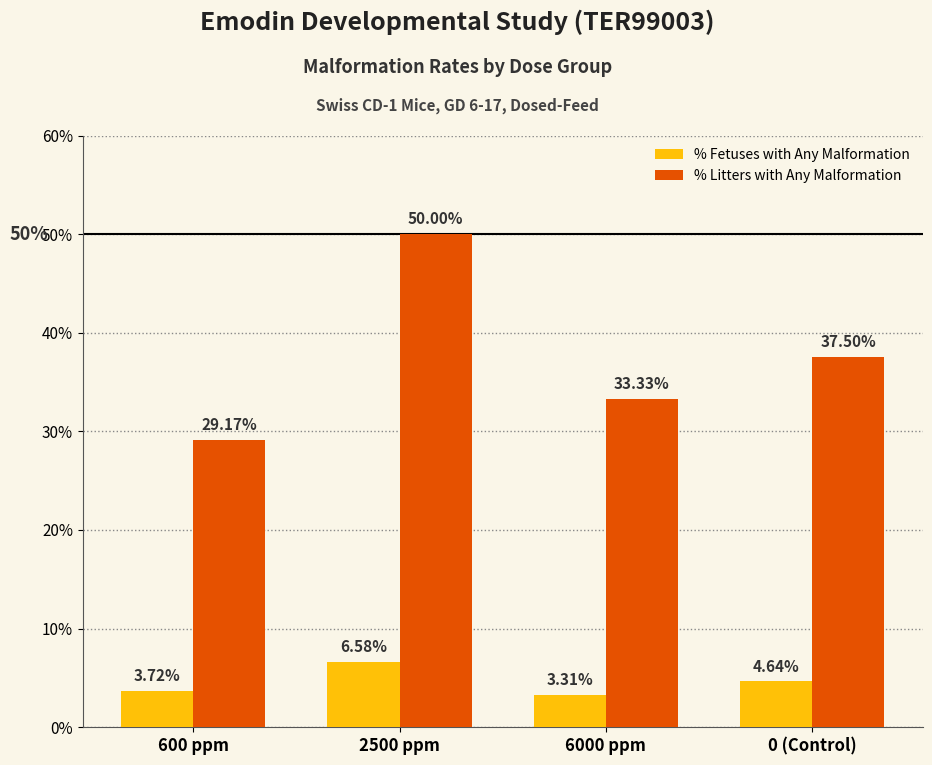

Where does the % Litters with Any Malformation series first go above 37?

2500 ppm